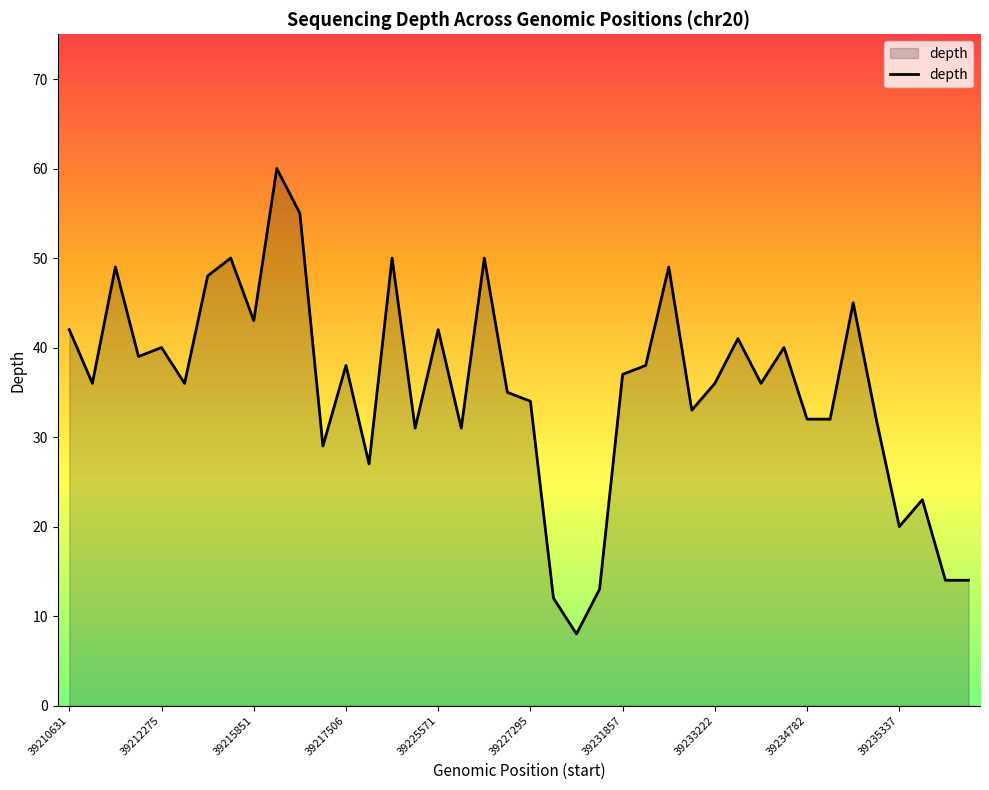

What is the difference between the maximum and minimum values?

52